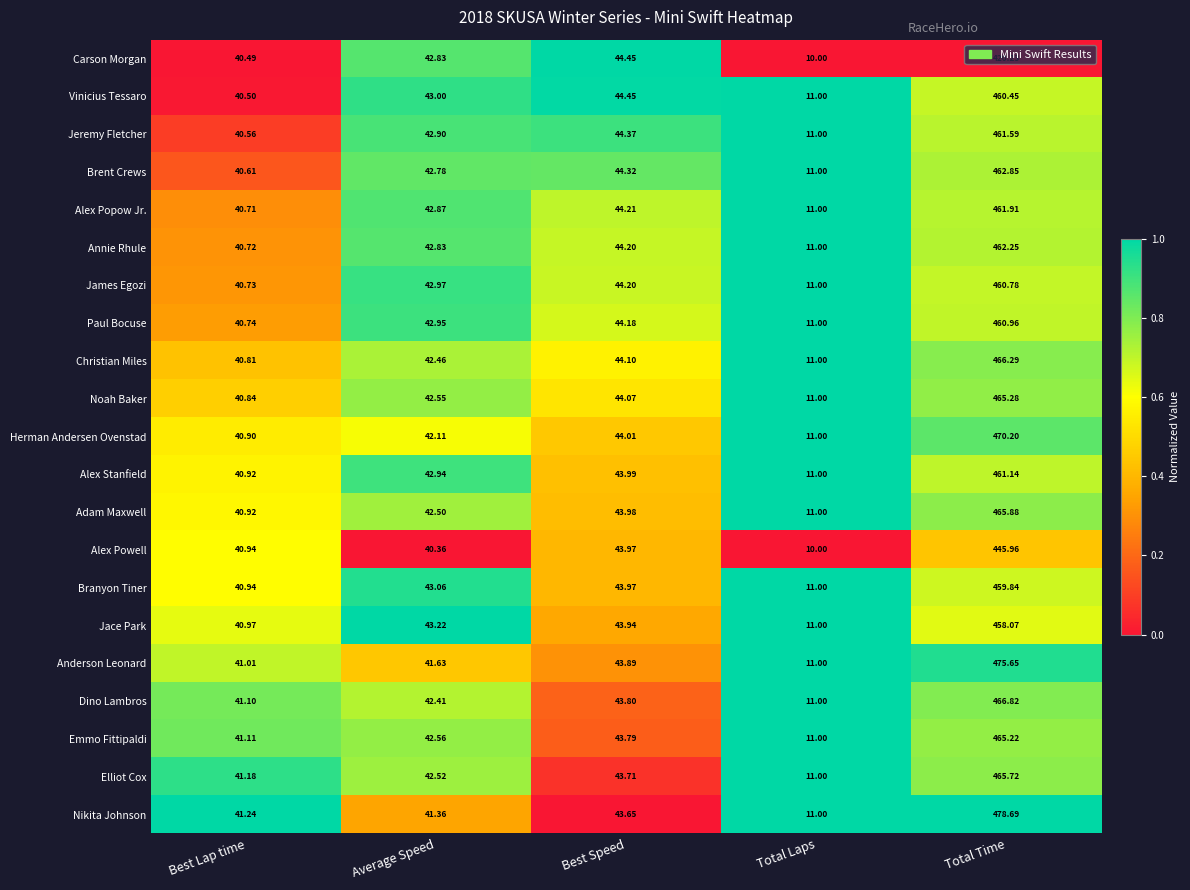

Which series changed the most between Best Lap time and Total Time?

Nikita Johnson